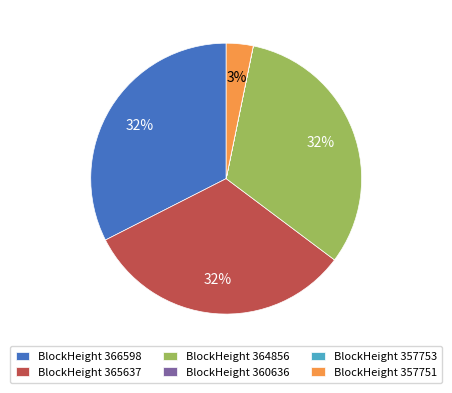

Does BlockHeight 357751 account for over 50% of the chart?

No